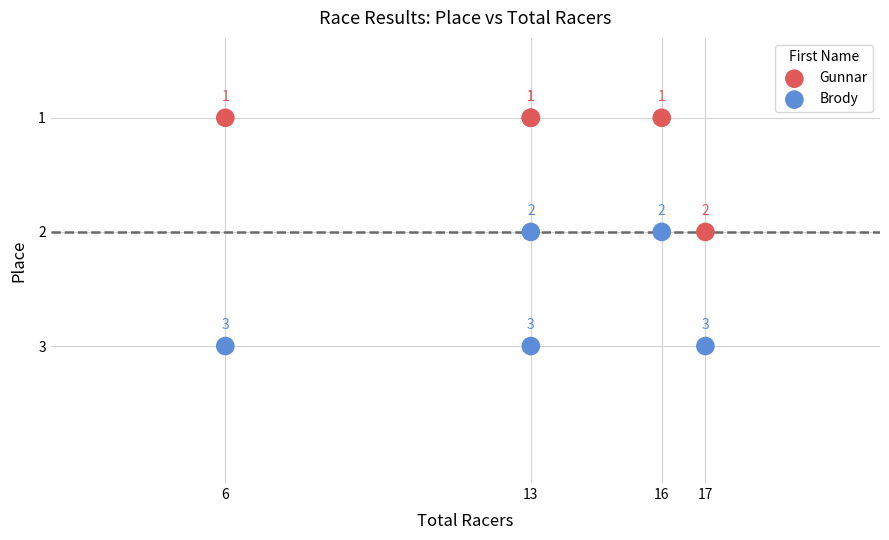

What is the X range (max minus min) for the scatter plot?

11